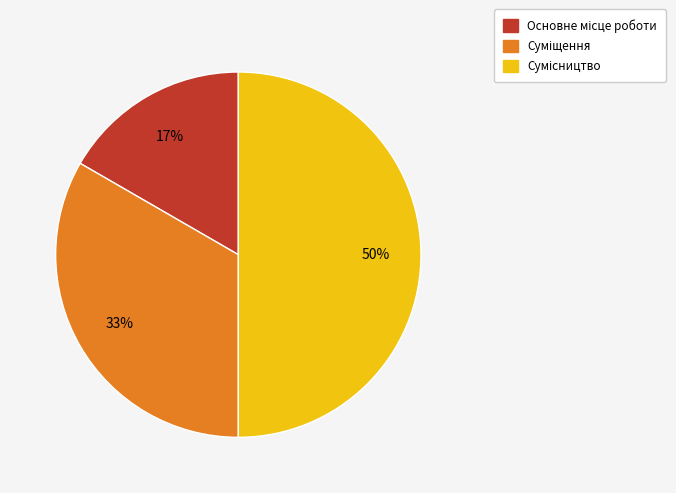

To the nearest percent, what is the average slice percentage?

33%